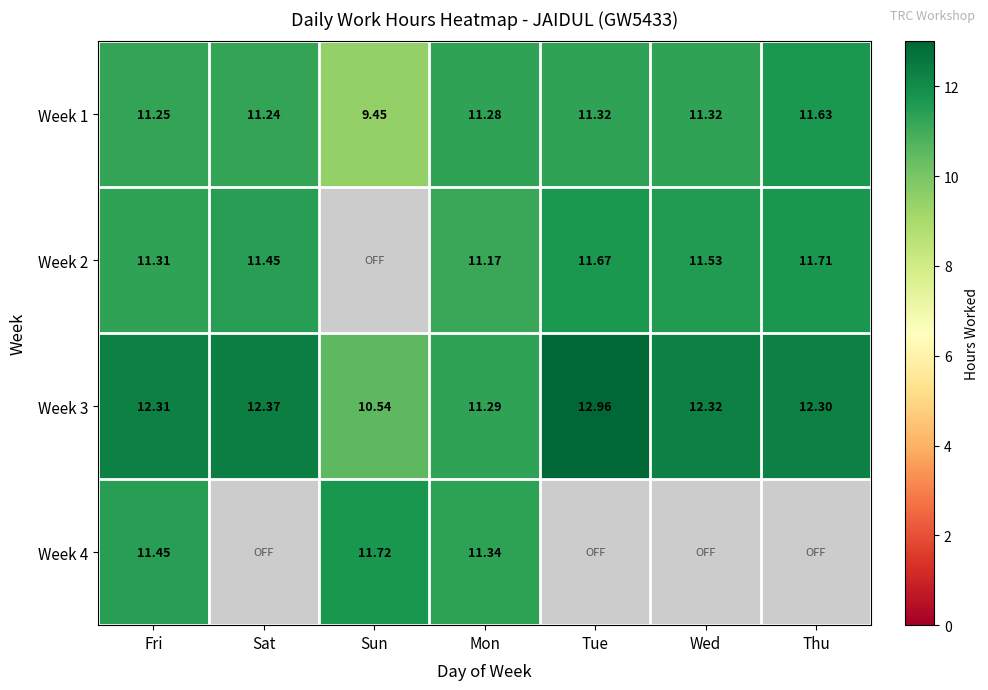

Is it true that Week 3 equals 2.6 at Sat?

False